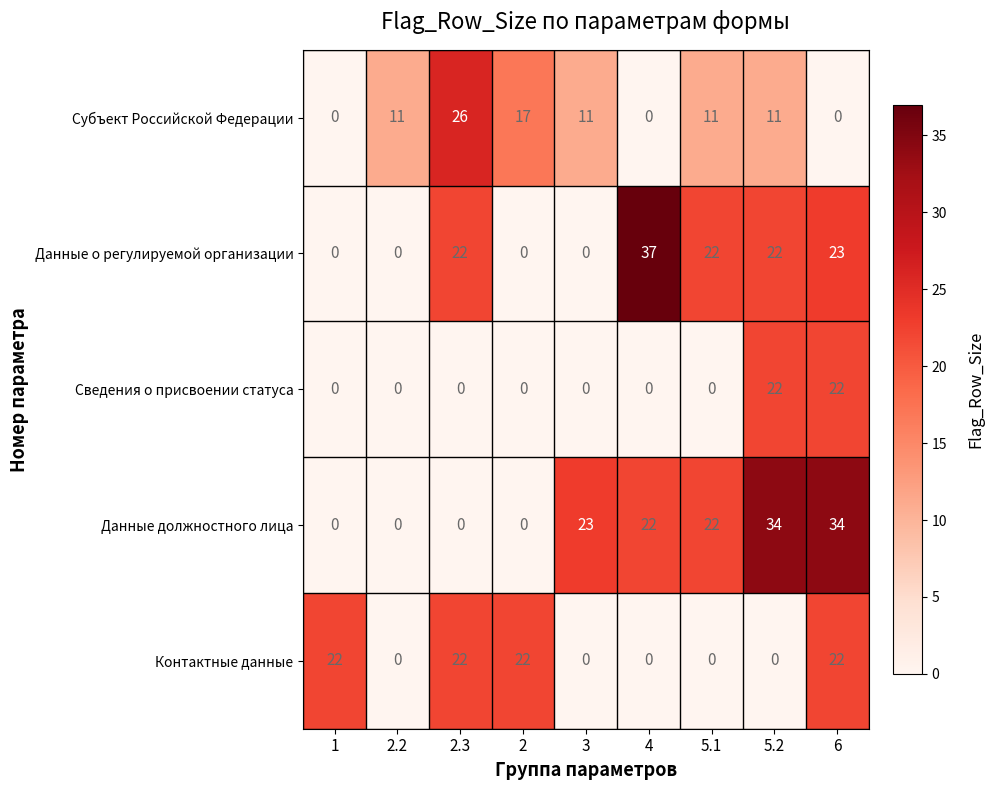

What is the total value across all series at 1?

22